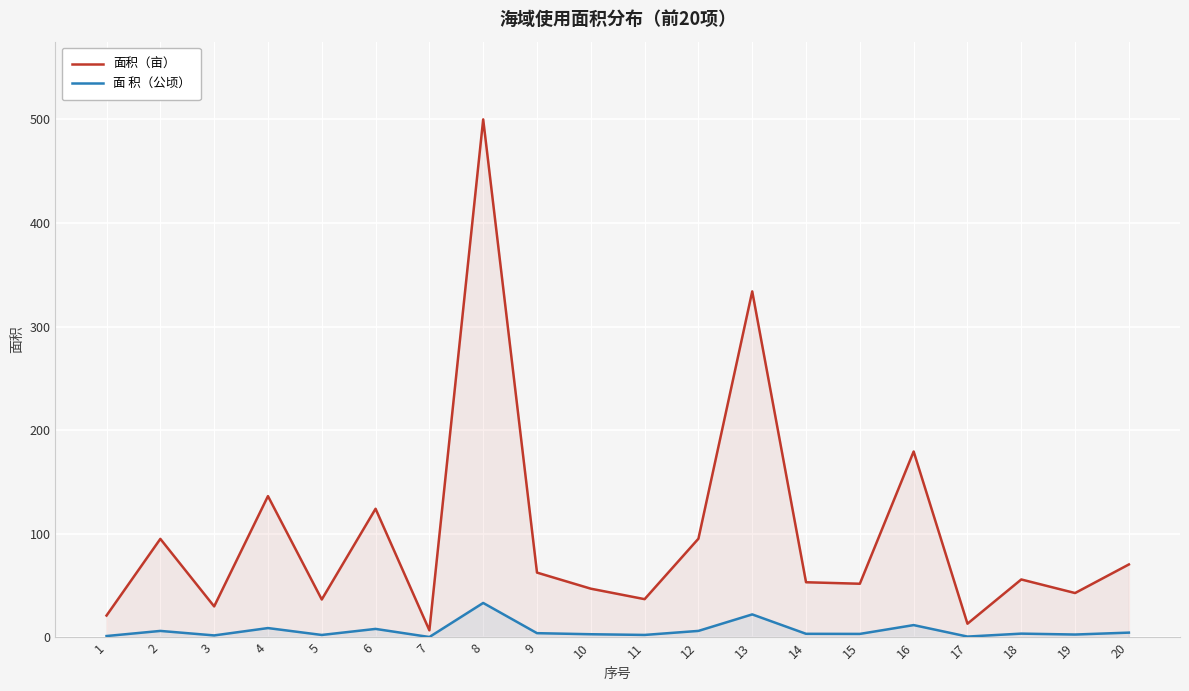

At which label does 面积（亩） reach its minimum?

7